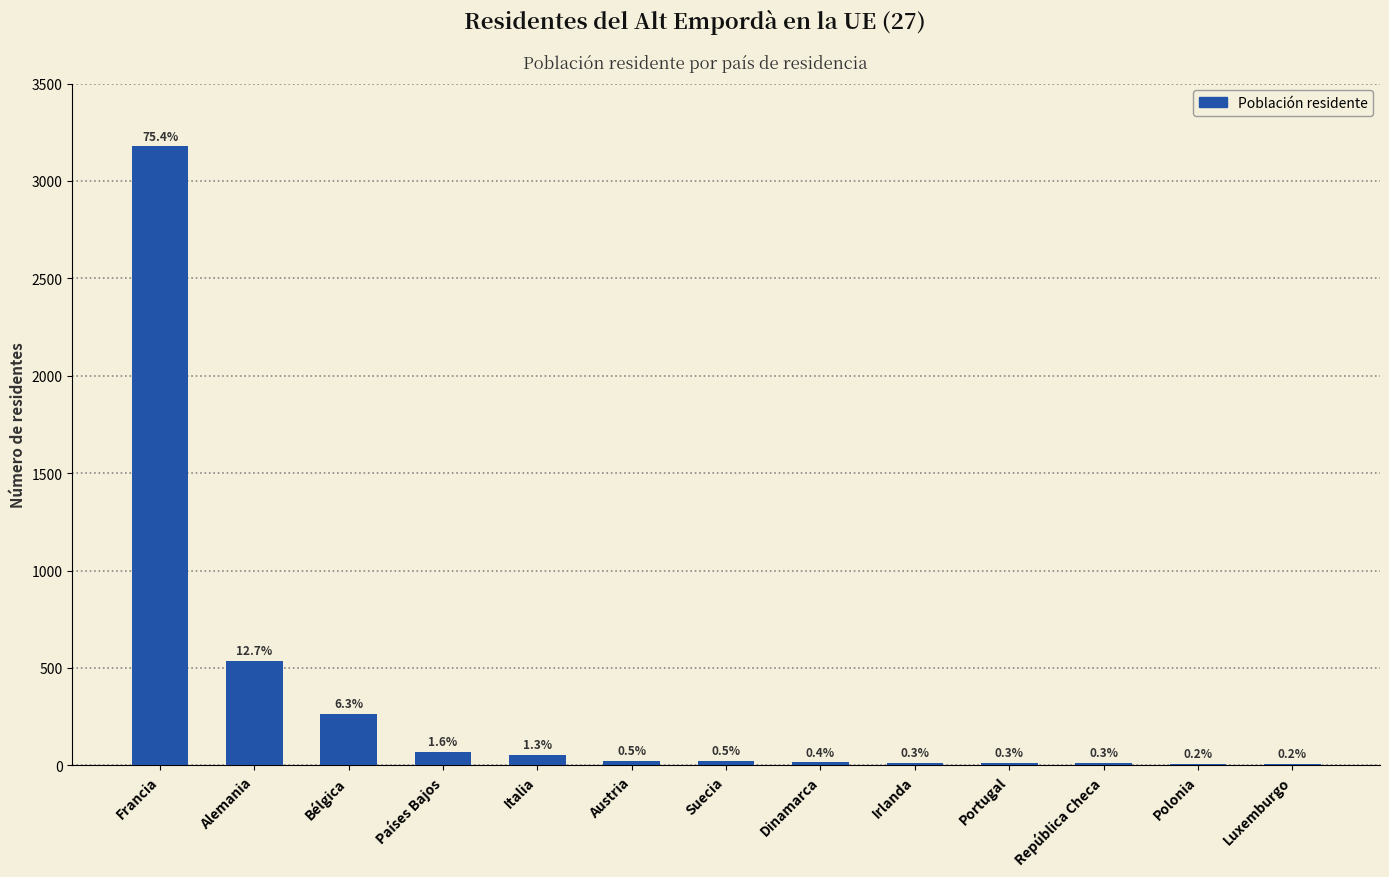

What is the value of the 8th bar from the left?

15